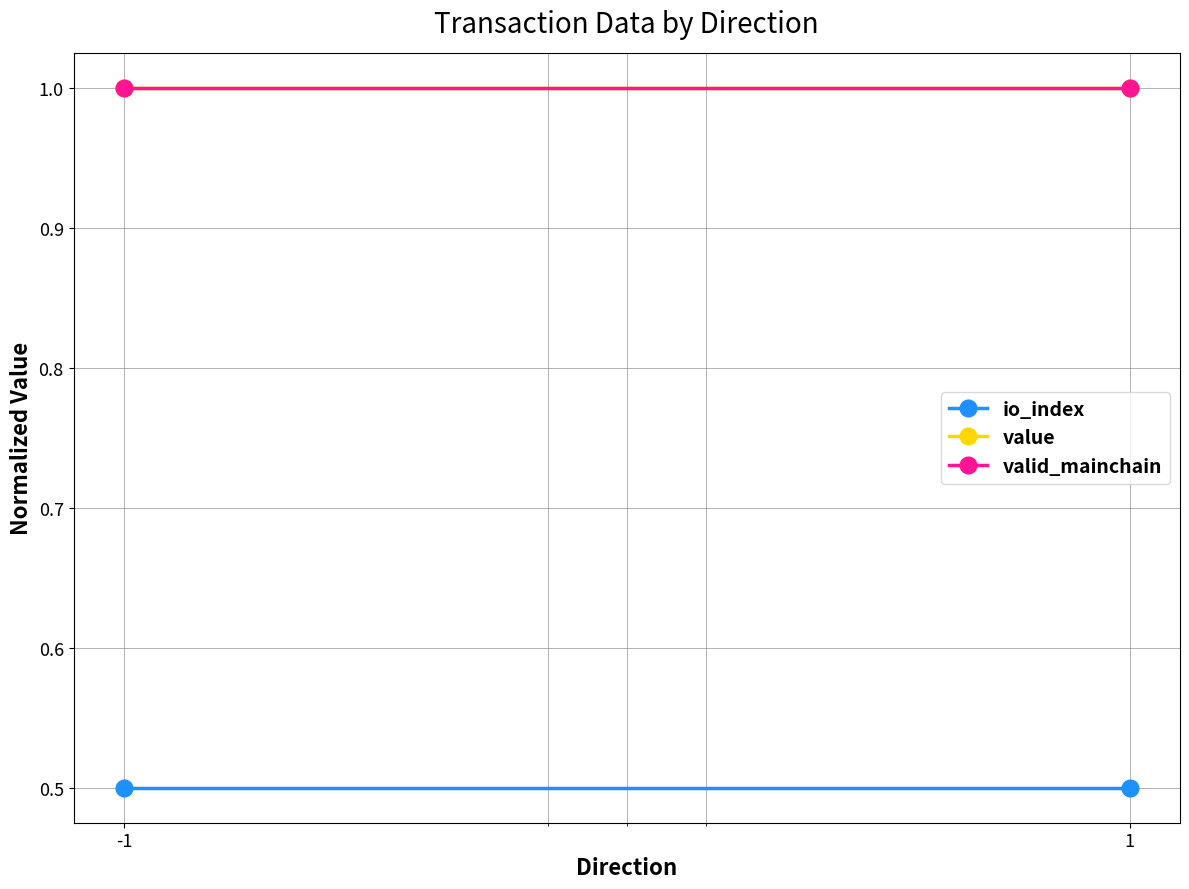

What is the approximate value of valid_mainchain at 1?

1.0